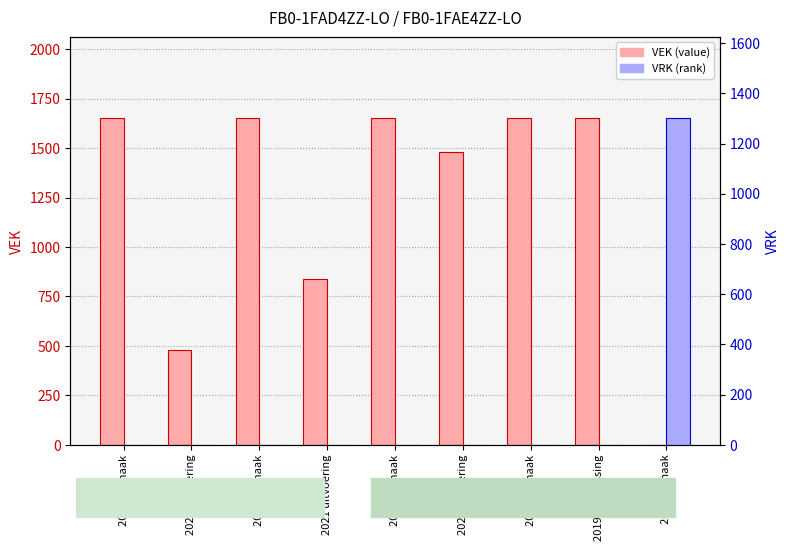

What is the value of the VEK bar at the 8th from the left?

1650